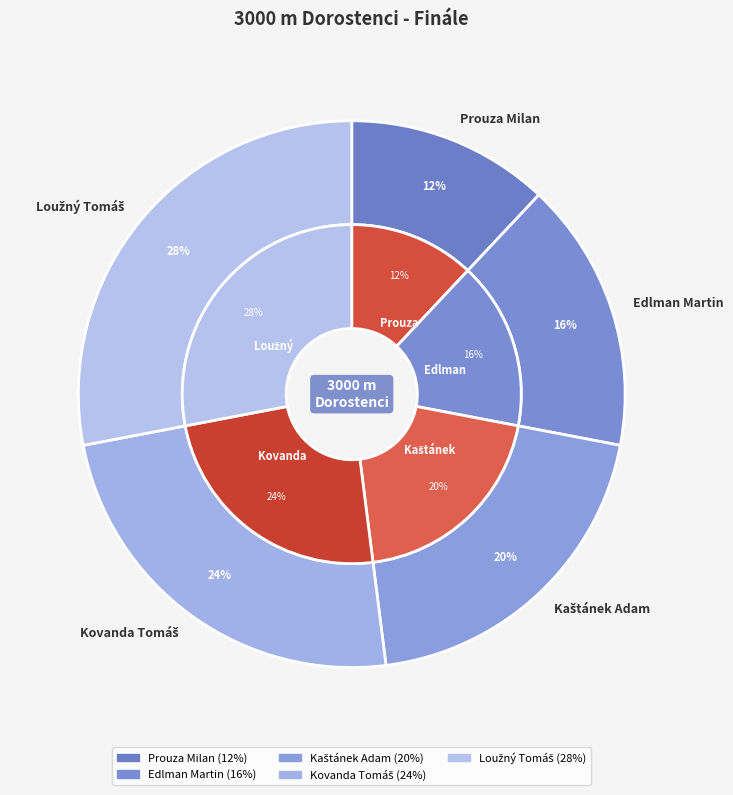

What percentage is NOT represented by Edlman Martin?

84.0%